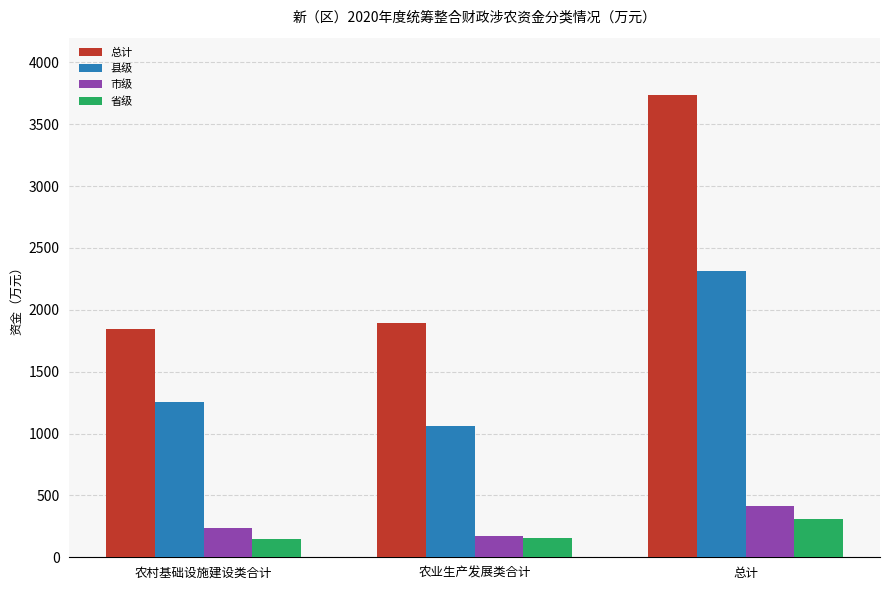

How many data points does each series have?

3